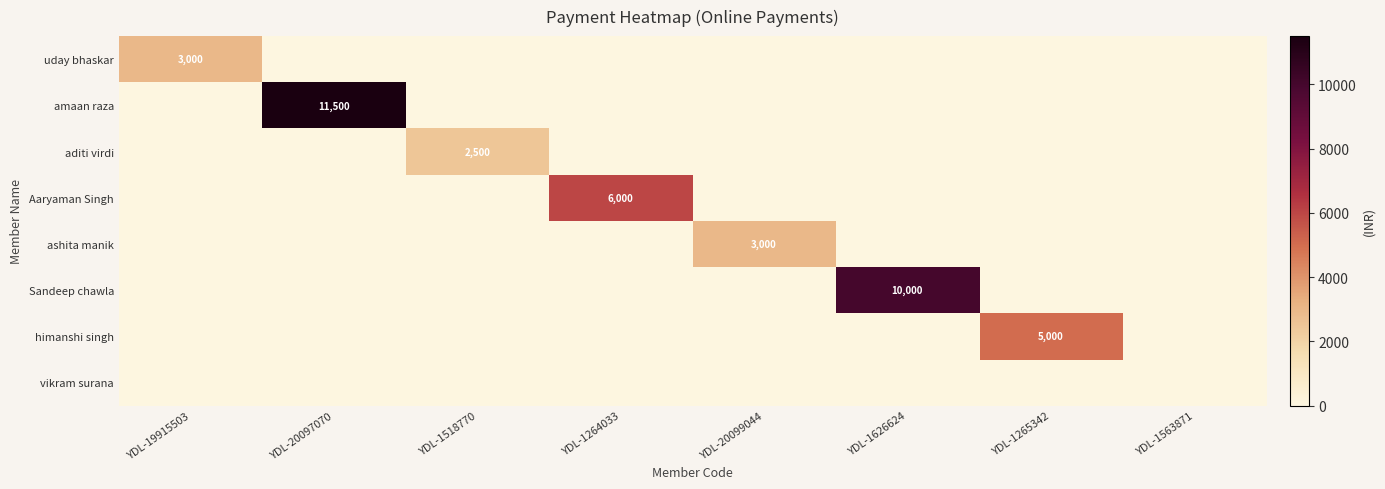

The value of himanshi singh at YDL-1265342 is 5000. True or false?

True